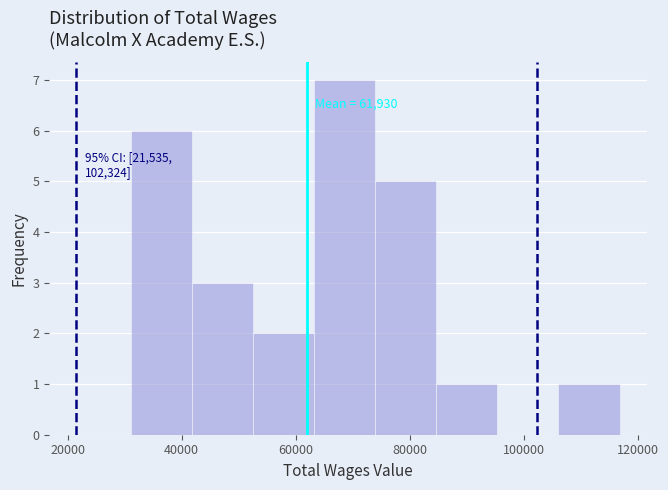

Over which range of the x-axis is the bar tallest?

64000 to 74000